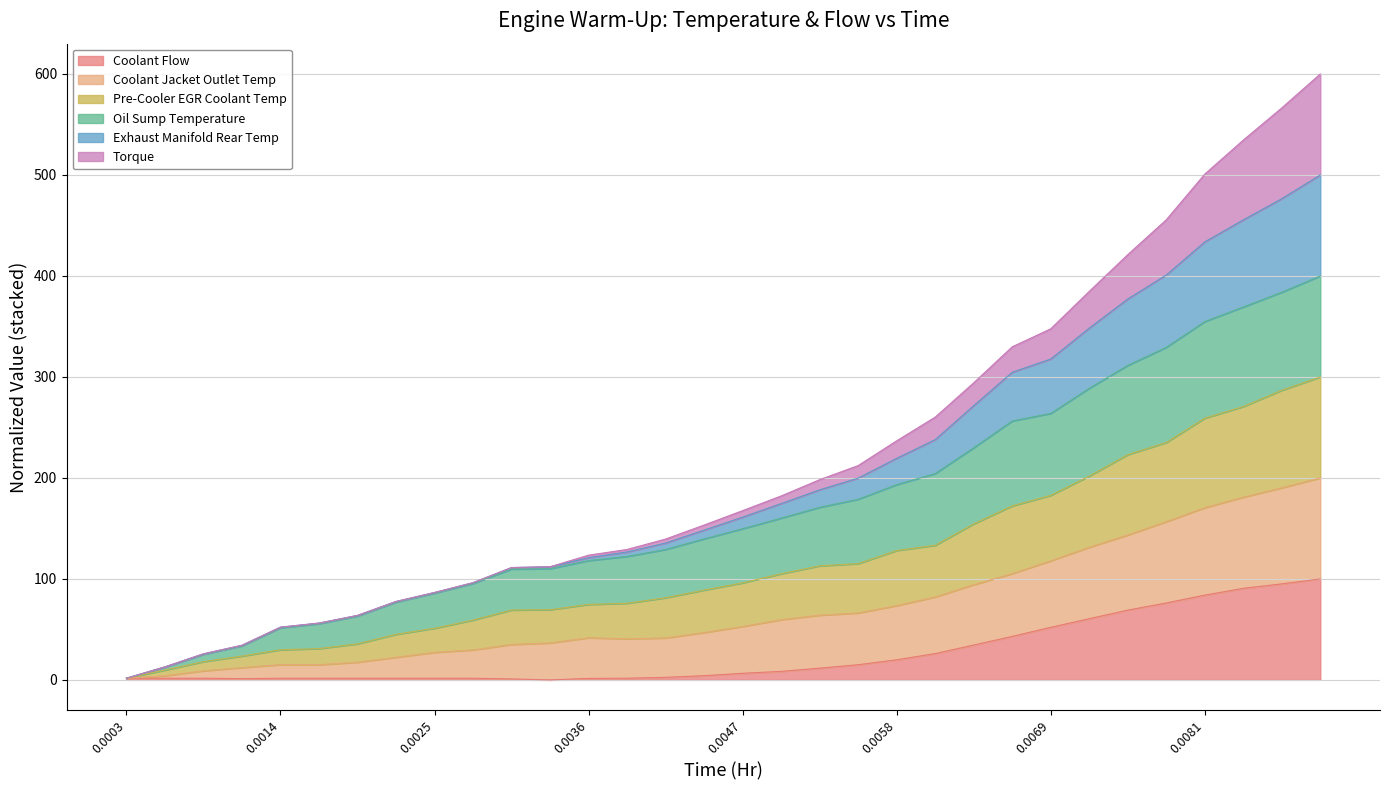

True or false: Pre-Cooler EGR Coolant Temperature and Exhaust Manifold Rear Temp intersect in this chart.

False